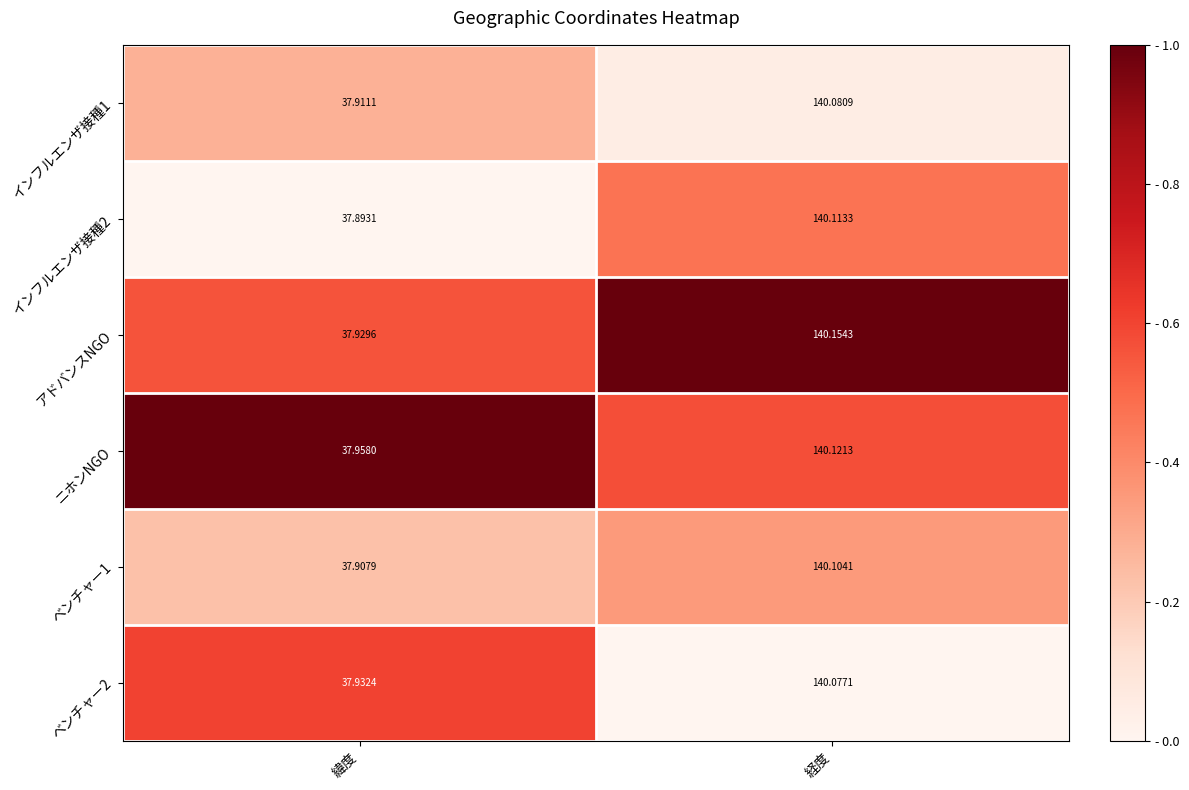

Which series has the widest spread of values?

アドバンスNGO